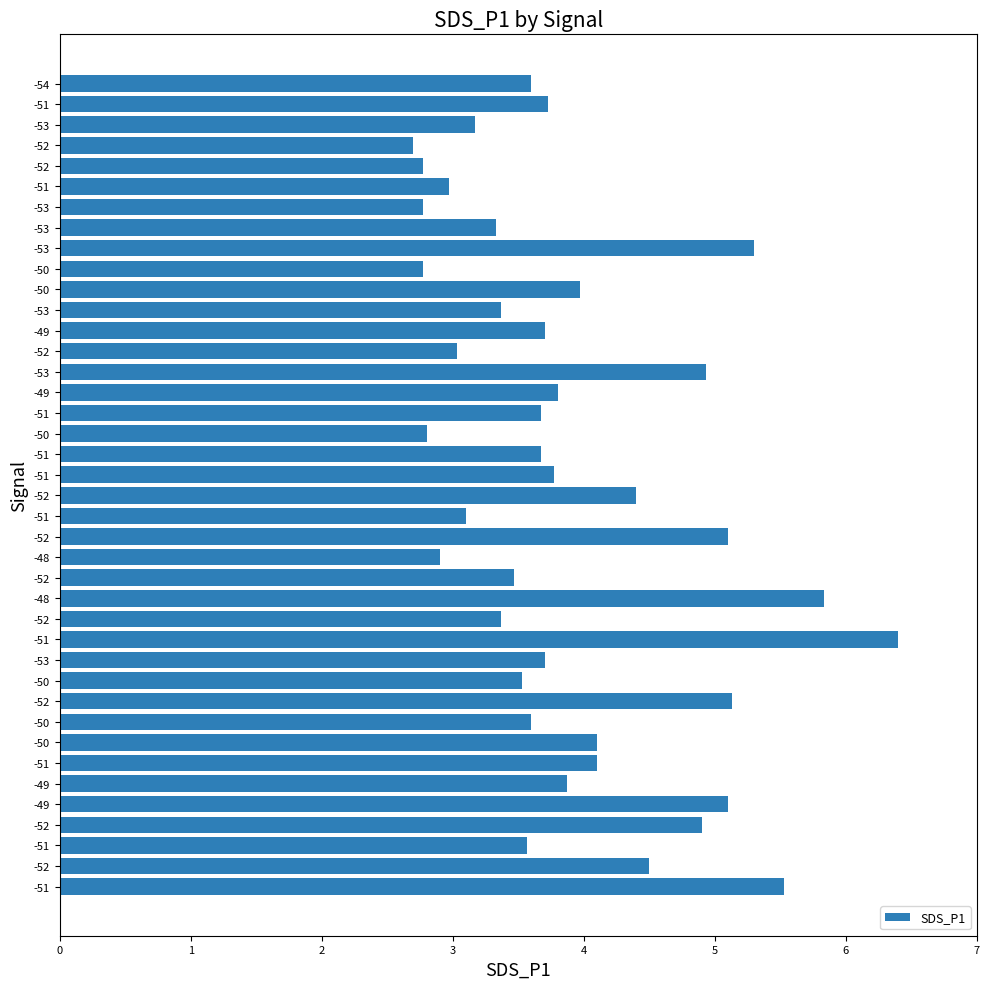

Rank the categories by value from highest to lowest.

-51, -48, -51, -53, -52, -49, -52, -53, -52, -52, -52, -51, -50, -50, -49, -49, -51, -51, -53, -49, -51, -51, -50, -54, -51, -50, -52, -52, -53, -53, -53, -51, -52, -51, -48, -50, -50, -53, -52, -52